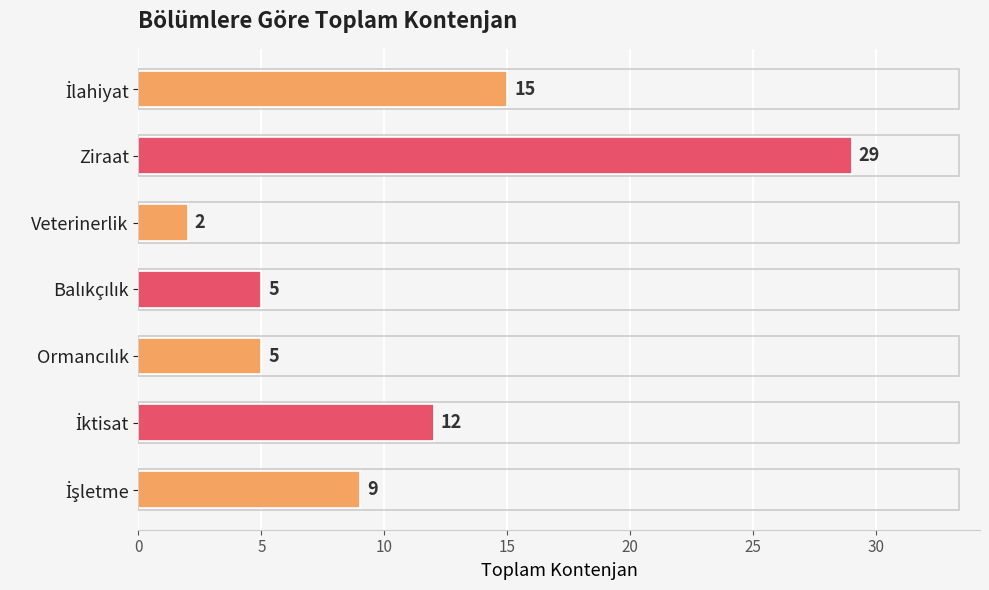

Does the chart contain any negative values?

No